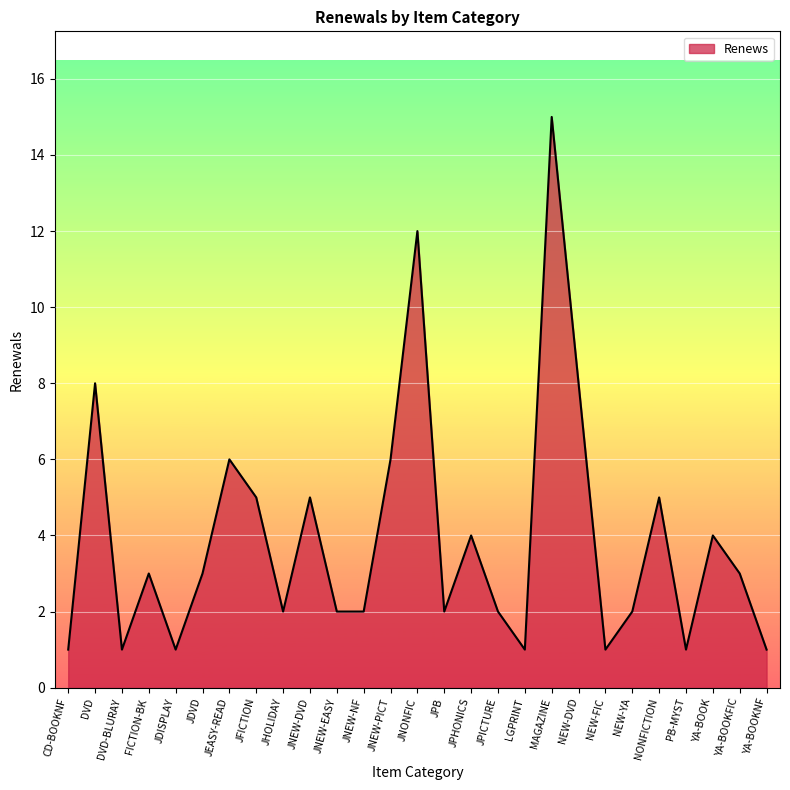

Which has a higher value, NEW-FIC or NONFICTION?

NONFICTION